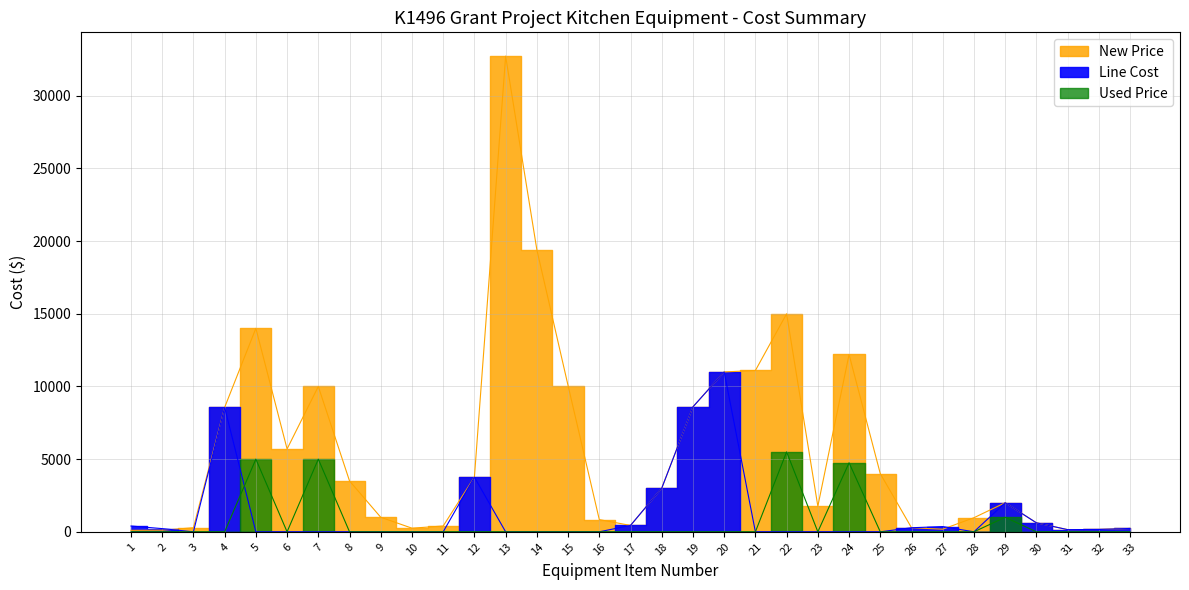

True or false: New Price has a value of 1760 at 23.

True